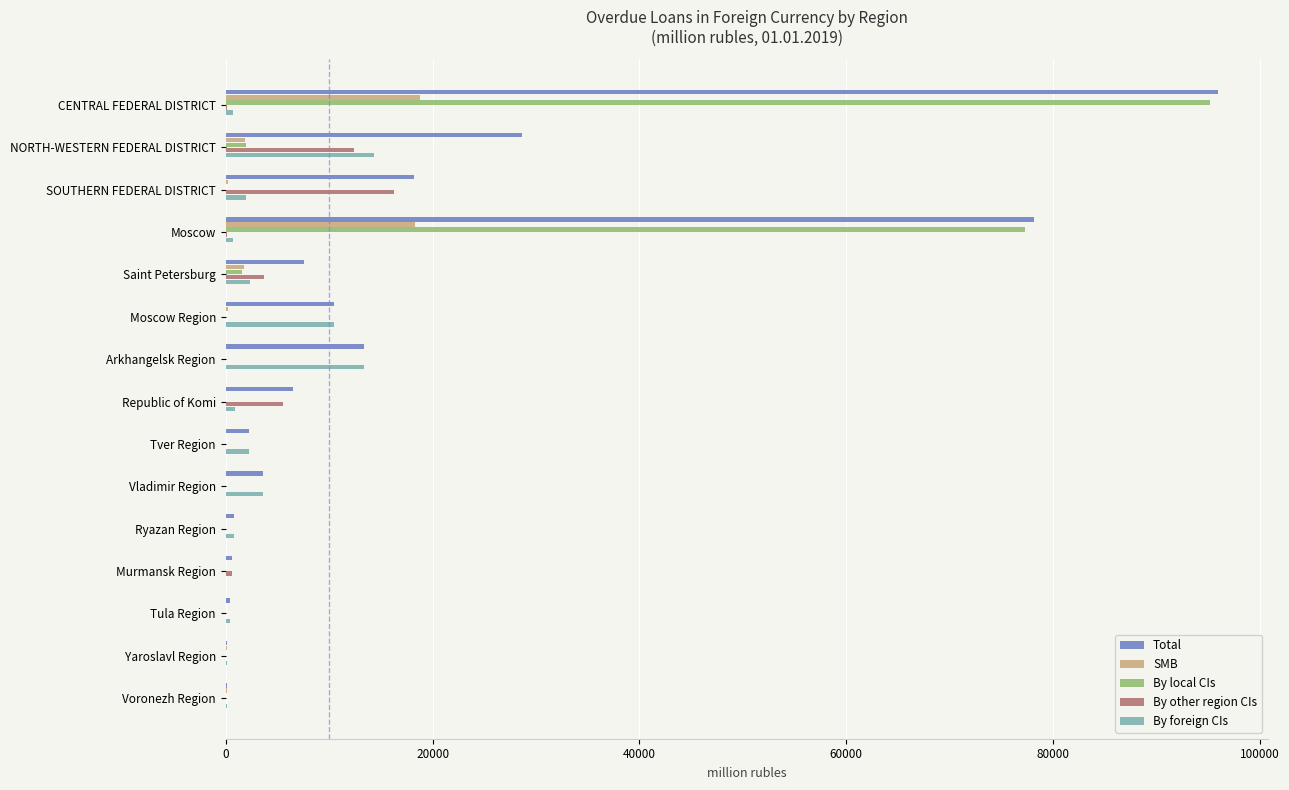

What is the sum of all By other region CIs values?

38807